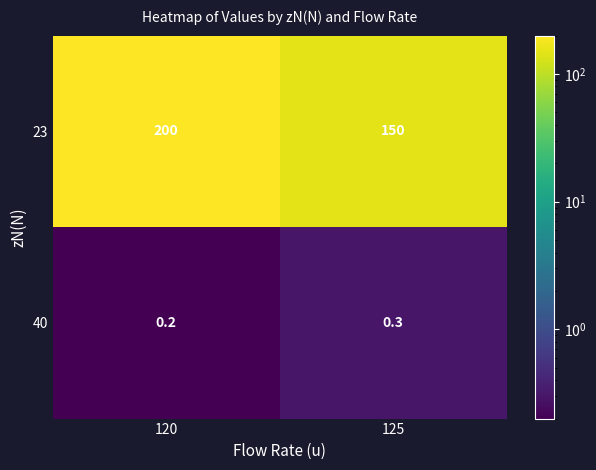

What is the sum of the 23 values at 120 and 125?

350.0